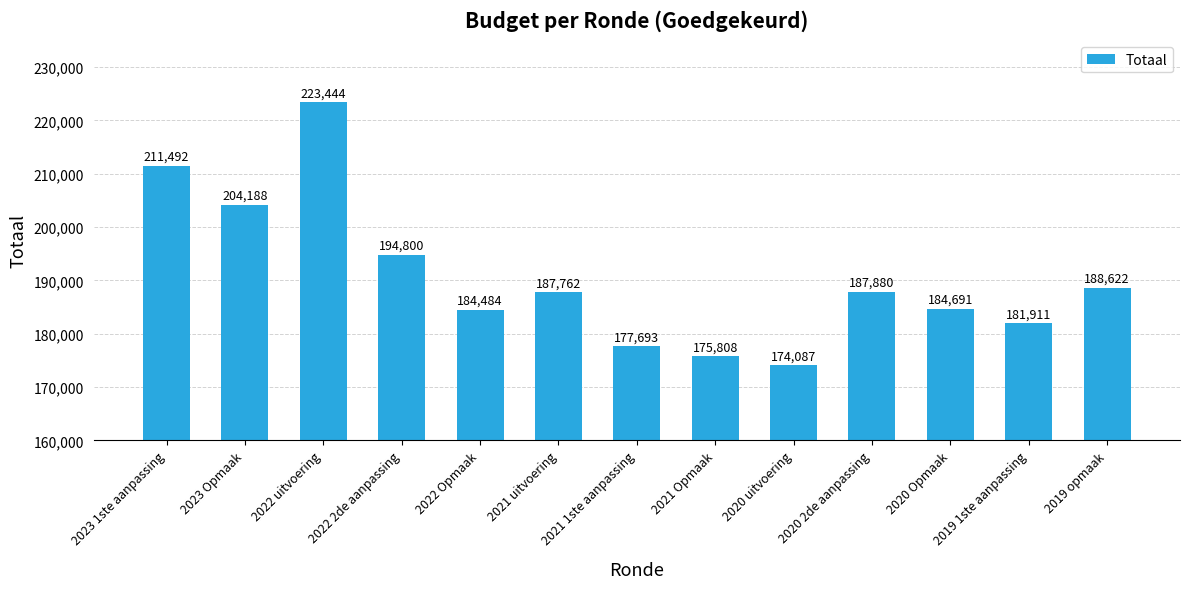

Where is the data nearest to the value 198765?

2022 2de aanpassing